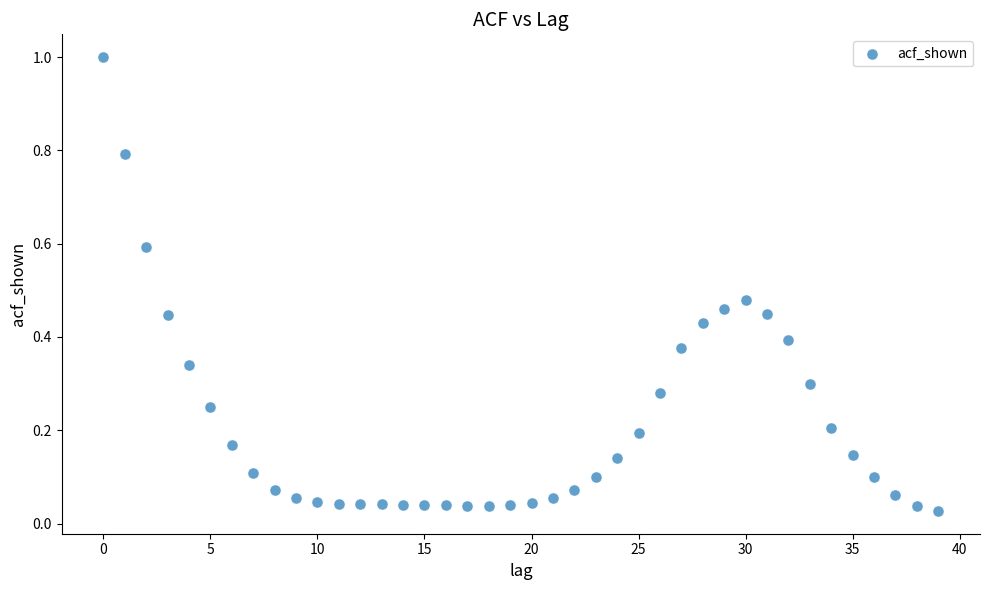

What is the range of Y values (max minus min)?

1.0